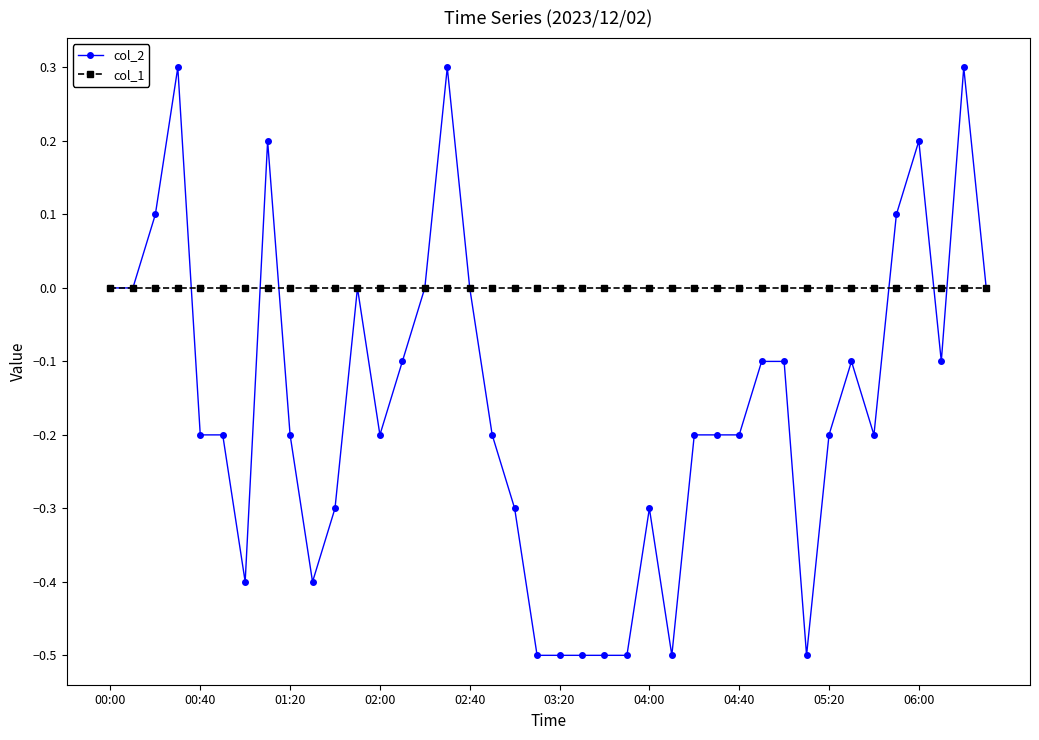

What are all the series names shown in the legend?

col_2, col_1